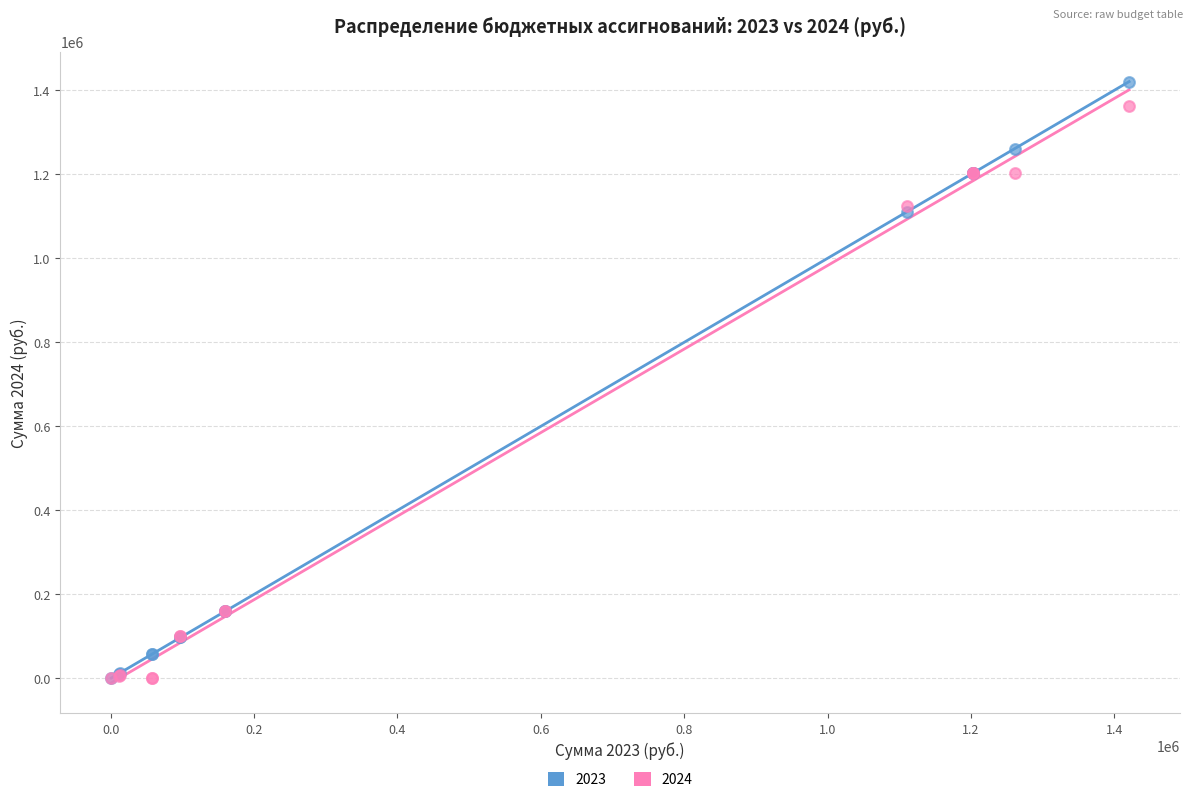

What are all the series names shown in the legend?

2023, 2024